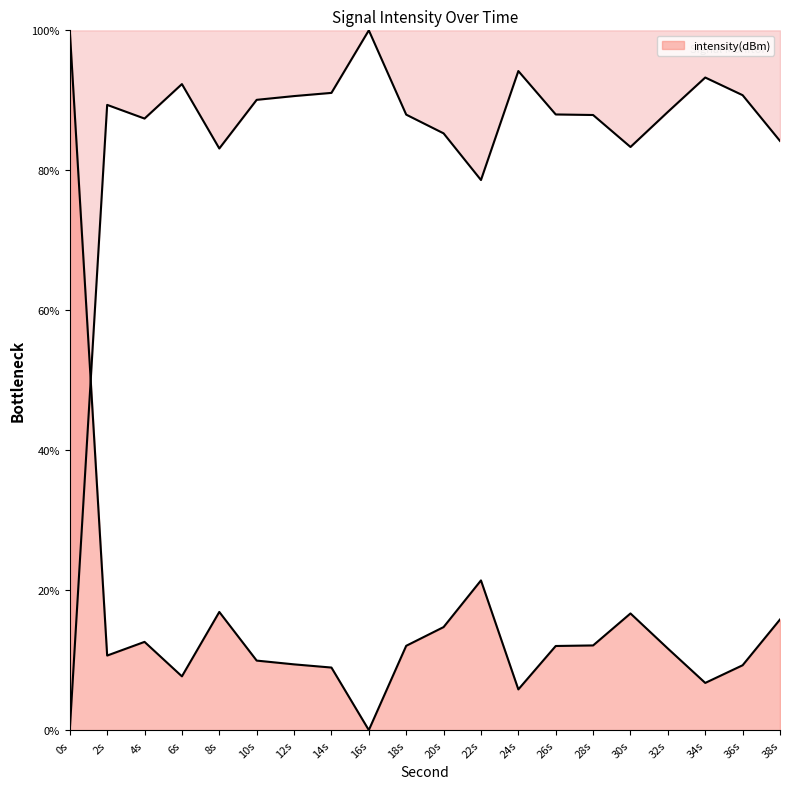

Where is the data nearest to the value 50?

22s